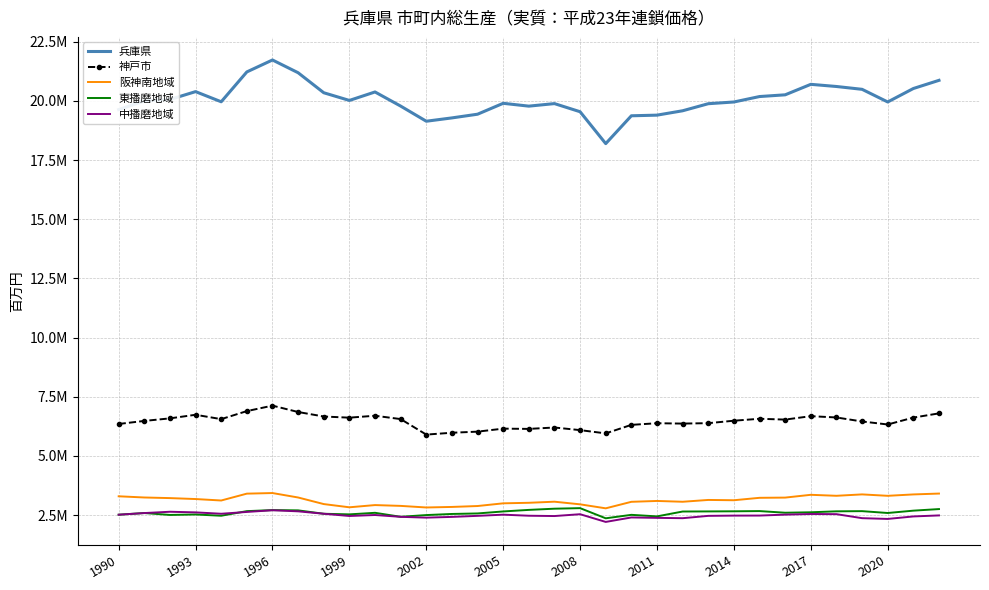

What are all the series names shown in the legend?

兵庫県, 神戸市, 阪神南地域, 東播磨地域, 中播磨地域